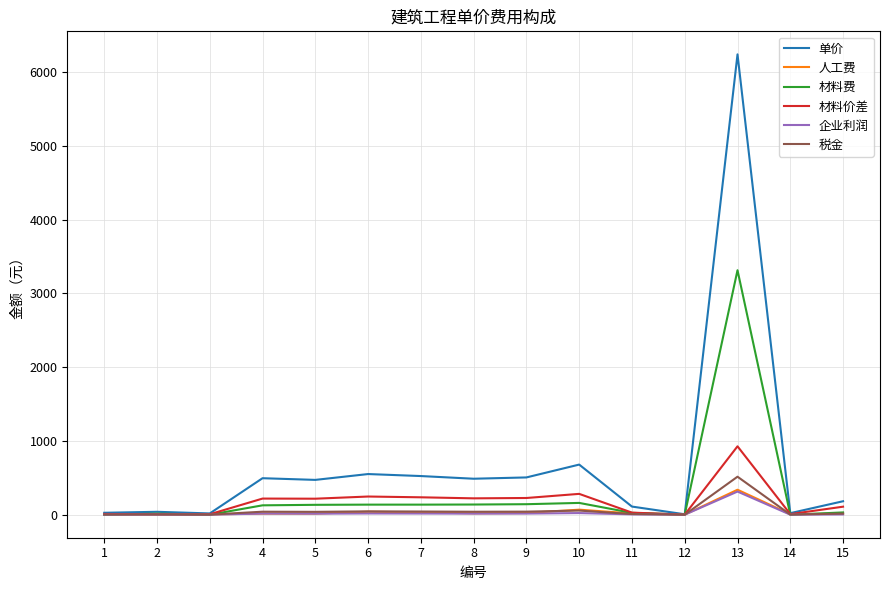

At which category is the sum across all series the highest?

13